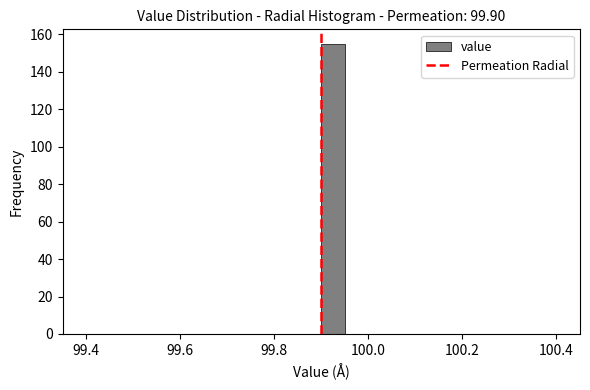

Around what value on the x-axis is the tallest bar? Give the approximate position of its centre, as read against the axis.

99.92